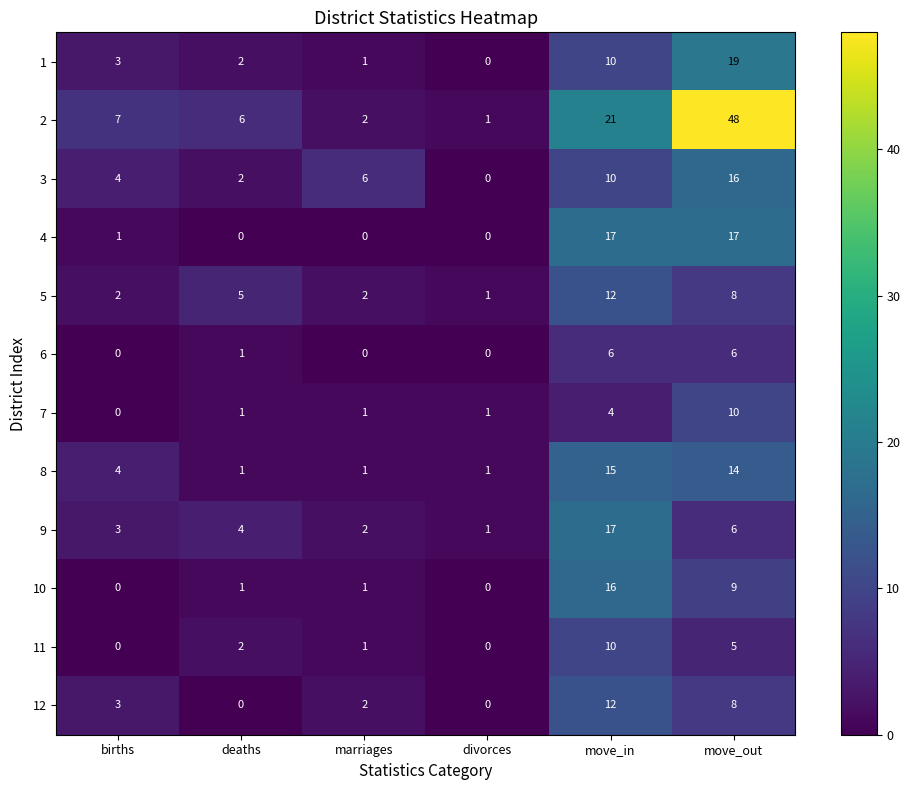

Is the value of 12 at marriages greater than the value of 11 at marriages?

Yes